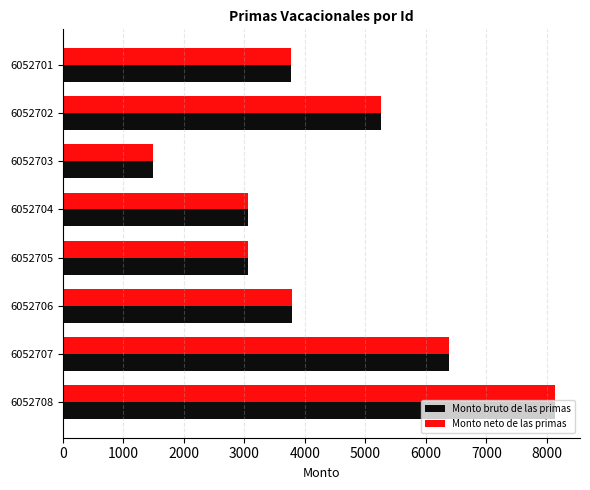

At which category is the sum across all series the highest?

6052708